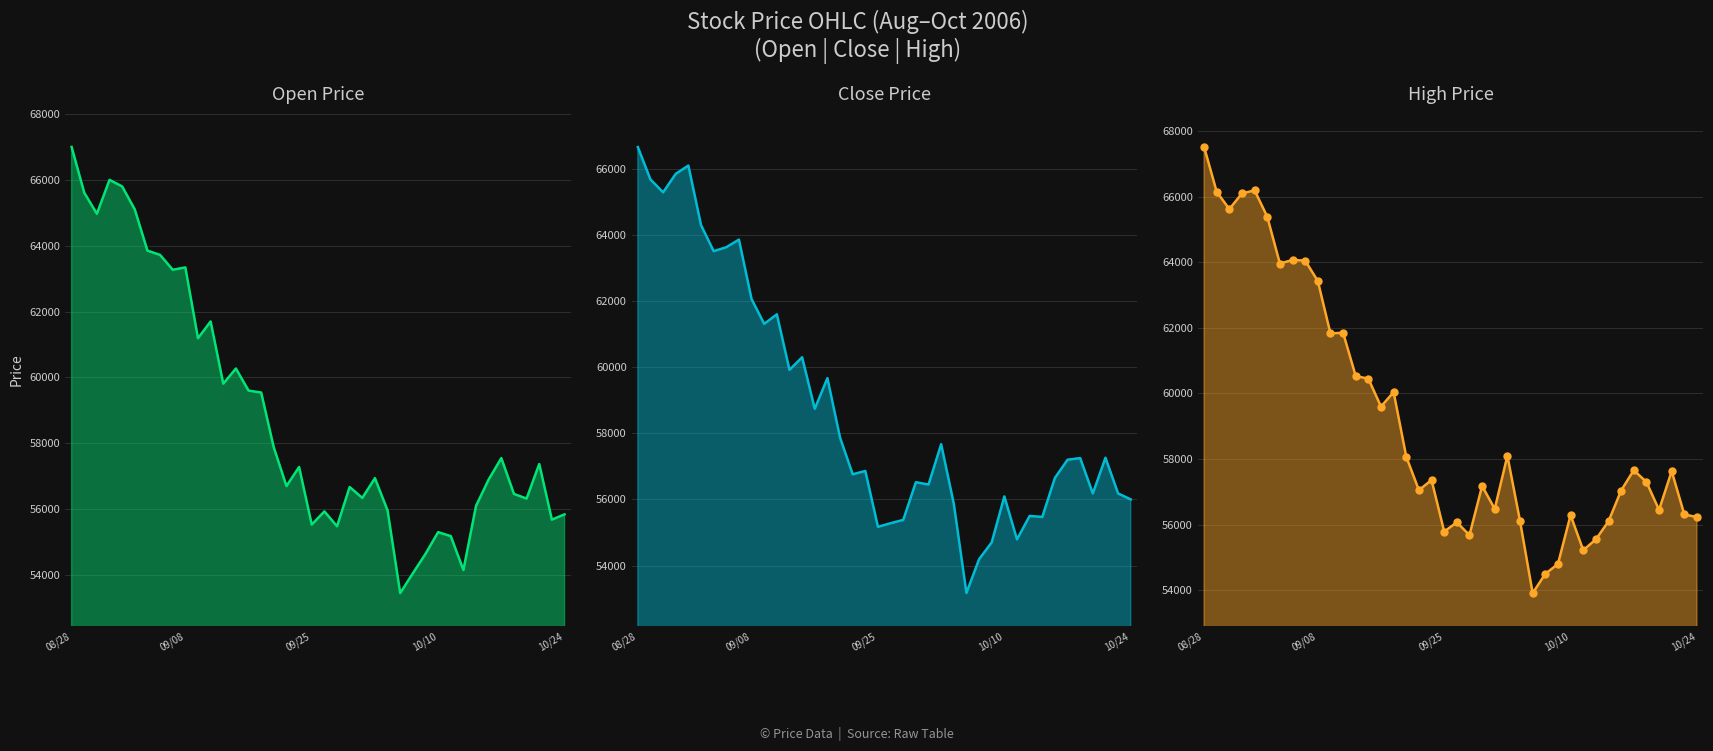

What are all the series names shown in the legend?

Open Price, Close Price, High Price